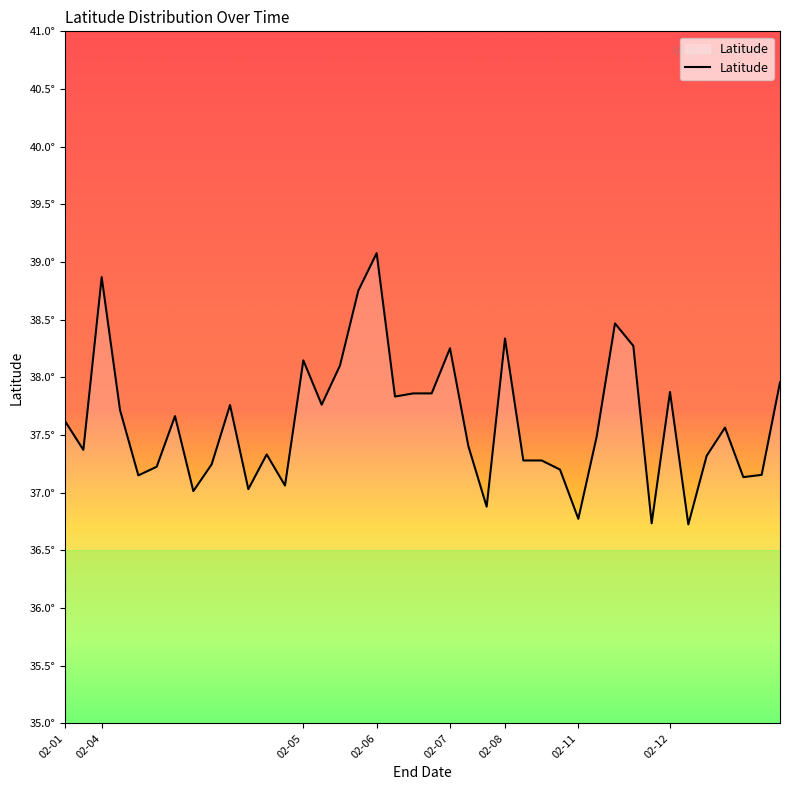

How many points are higher than both their immediate neighbors (excluding endpoints)?

11